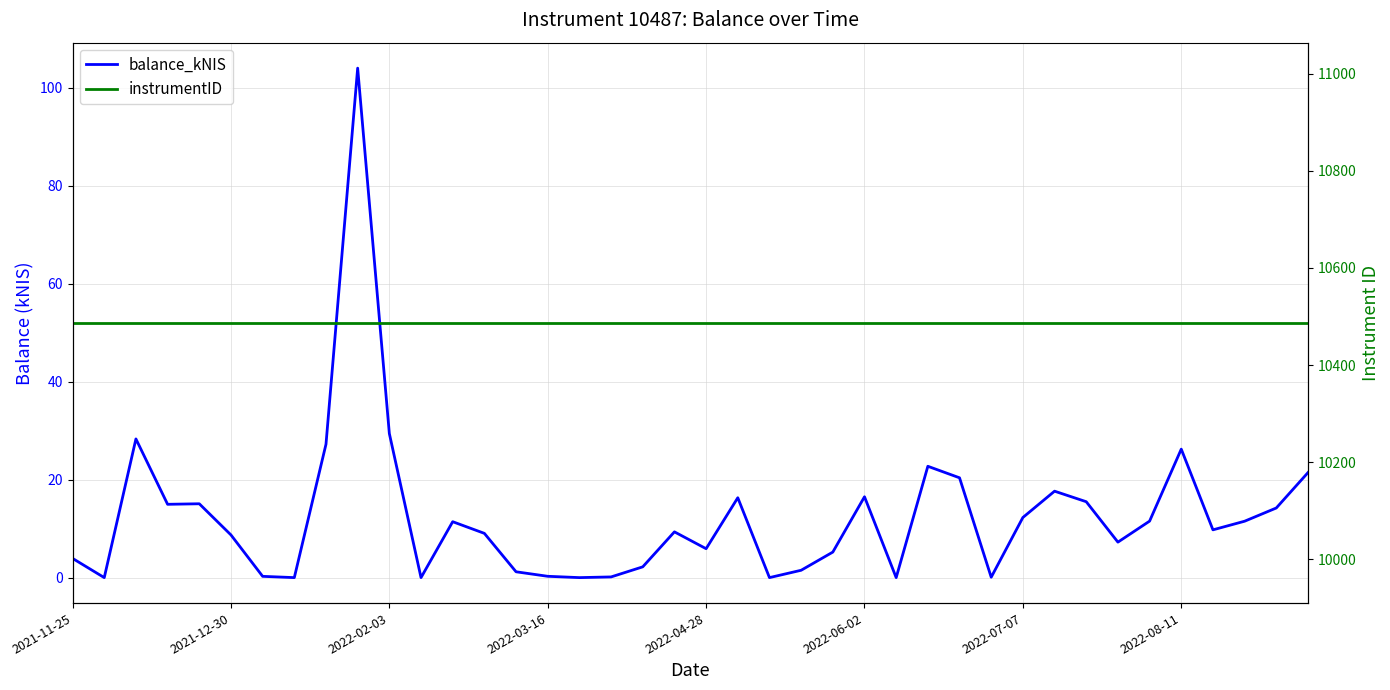

What is the approximate value of instrumentID at 12?

10487.0